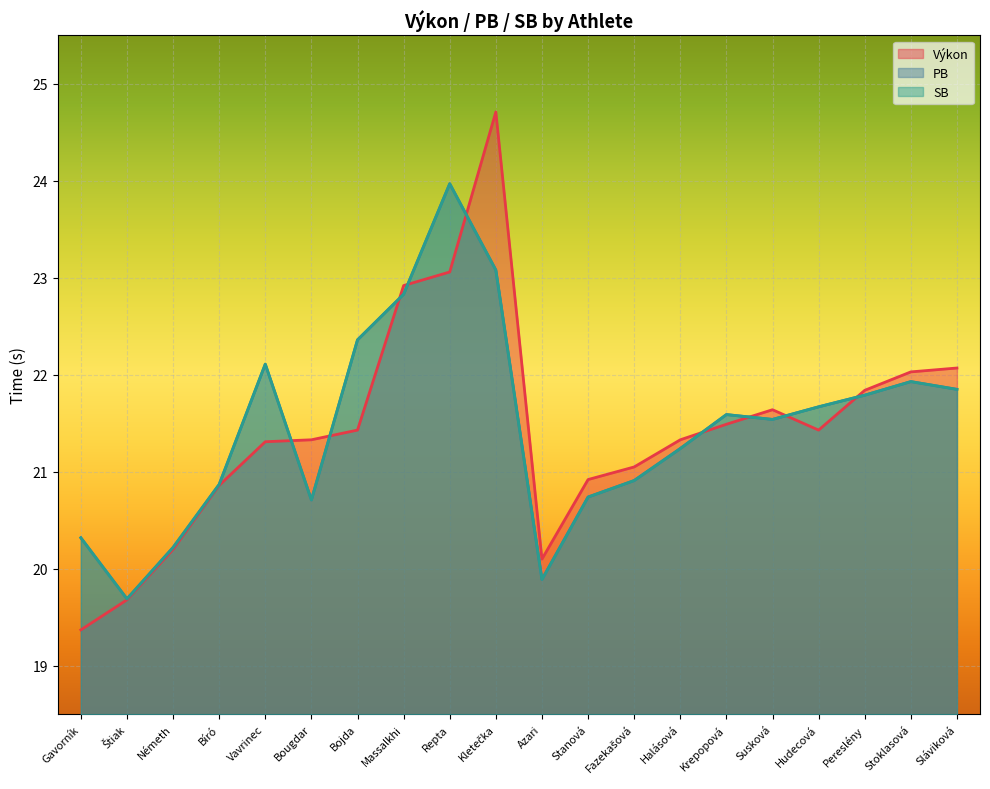

In SB, how many points are lower than both neighbors (excluding endpoints)?

4